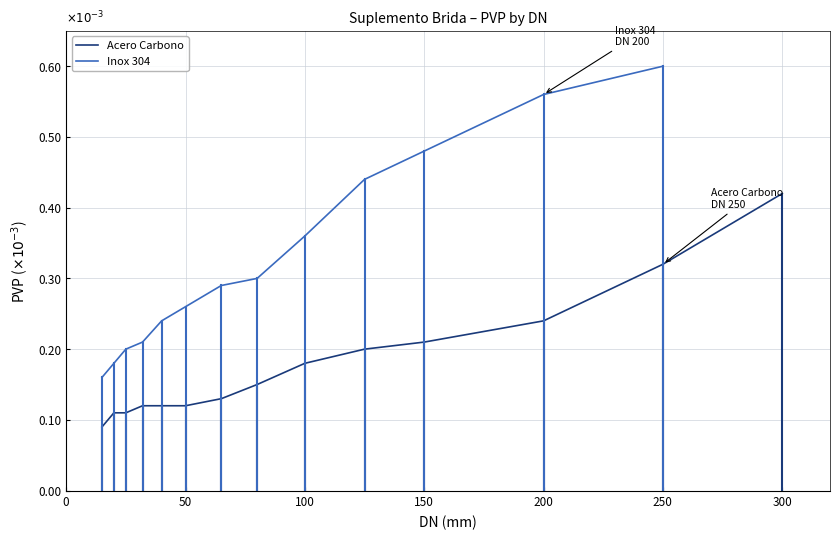

Is this an area chart (filled region under the line)?

No